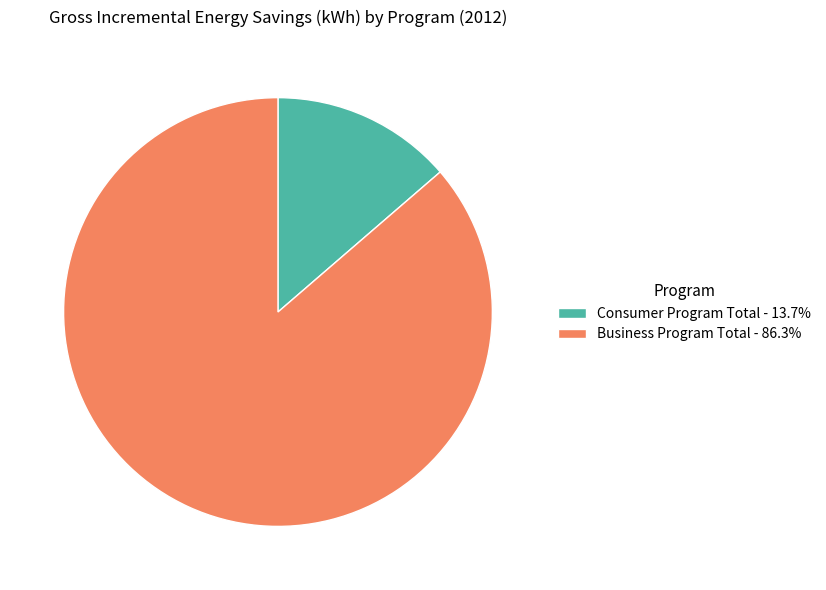

Is there a majority slice in this chart?

Yes